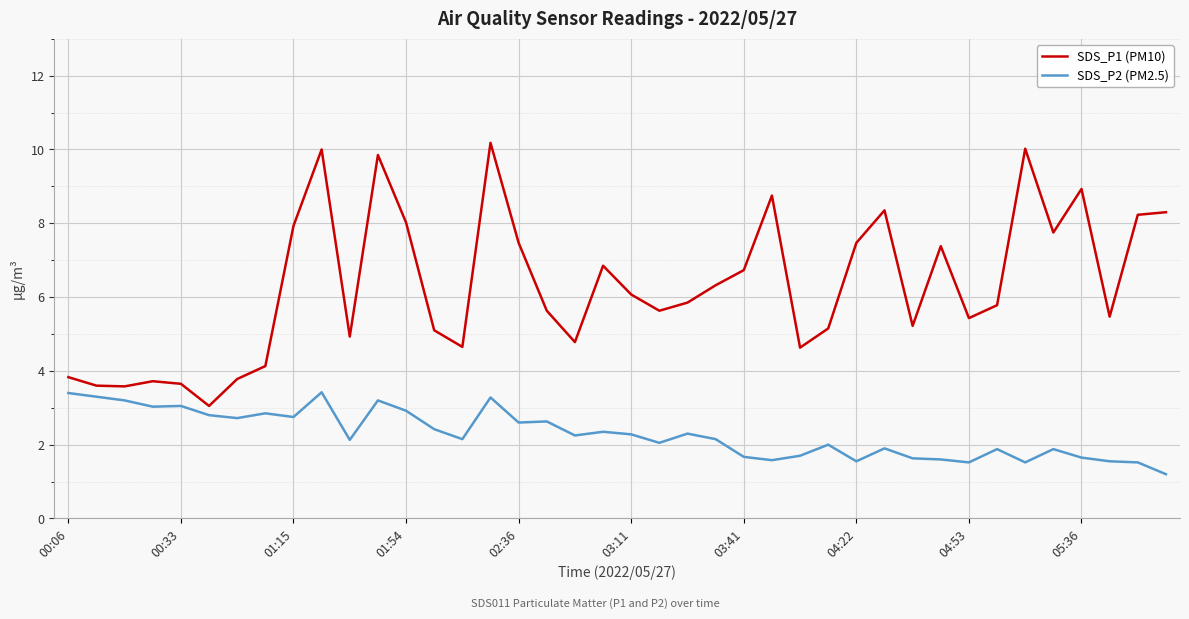

What is the maximum value for SDS_P1 (PM10)?

10.2